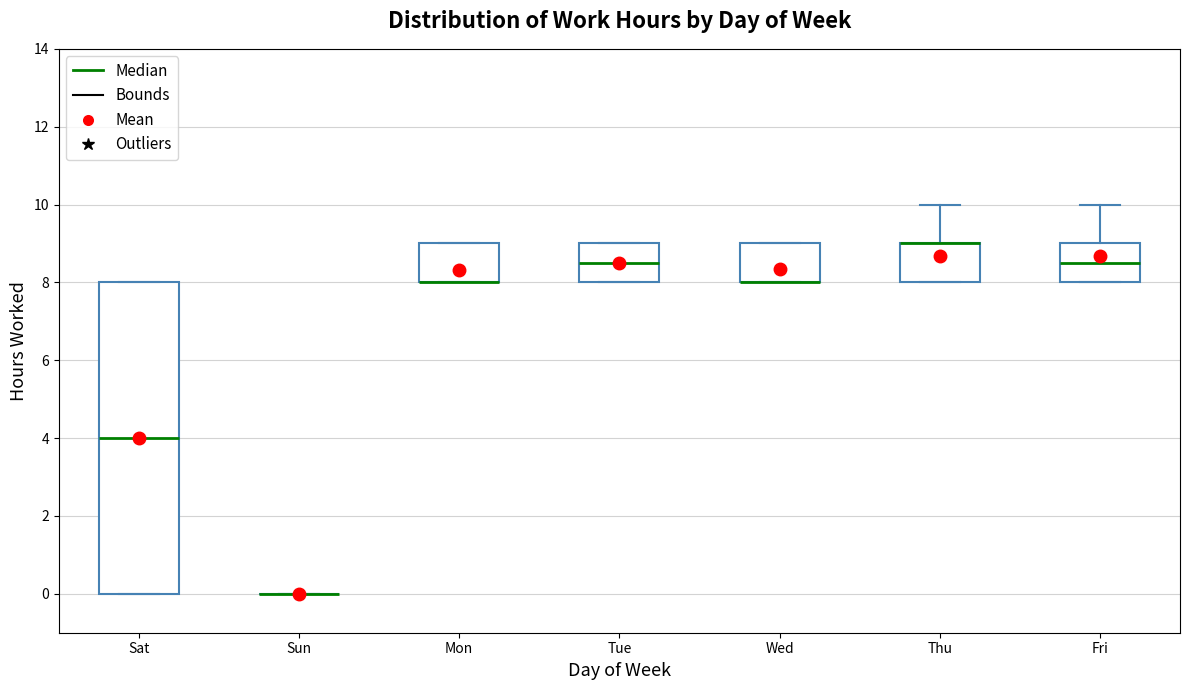

Reading left to right, transcribe this box plot: for each box, give where its median line is, the range the box spans, and where its two whiskers end, as read against the y-axis. The values are not printed on the chart, so give them approximately, as read against the axis.

Sat: median 4.0, box 0.0 to 8.0, whiskers 0.0 to 8.0
Sun: box collapsed to a line at 0.0, whiskers 0.0 to 0.0
Mon: median 8.0 (drawn on the box's lower edge), box 8.0 to 9.0, whiskers 8.0 to 9.0
Tue: median 8.6, box 8.0 to 9.0, whiskers 8.0 to 9.0
Wed: median 8.0 (drawn on the box's lower edge), box 8.0 to 9.0, whiskers 8.0 to 9.0
Thu: median 9.0 (drawn on the box's upper edge), box 8.0 to 9.0, whiskers 8.0 to 10.0
Fri: median 8.6, box 8.0 to 9.0, whiskers 8.0 to 10.0